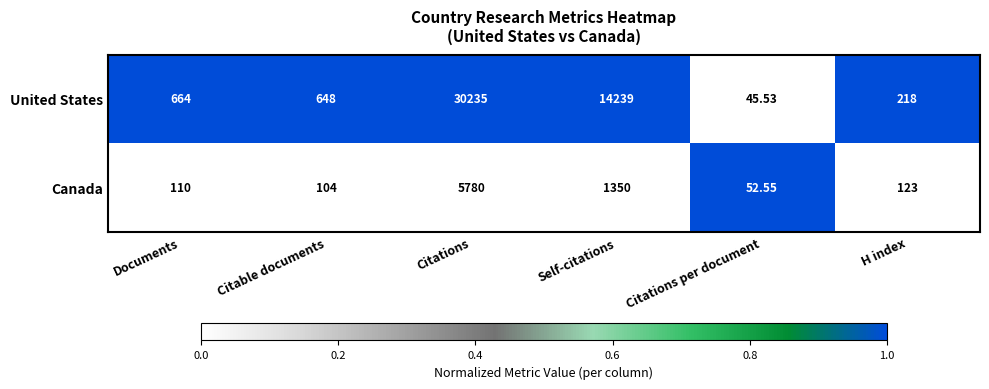

At which category is the sum across all series the highest?

Citations